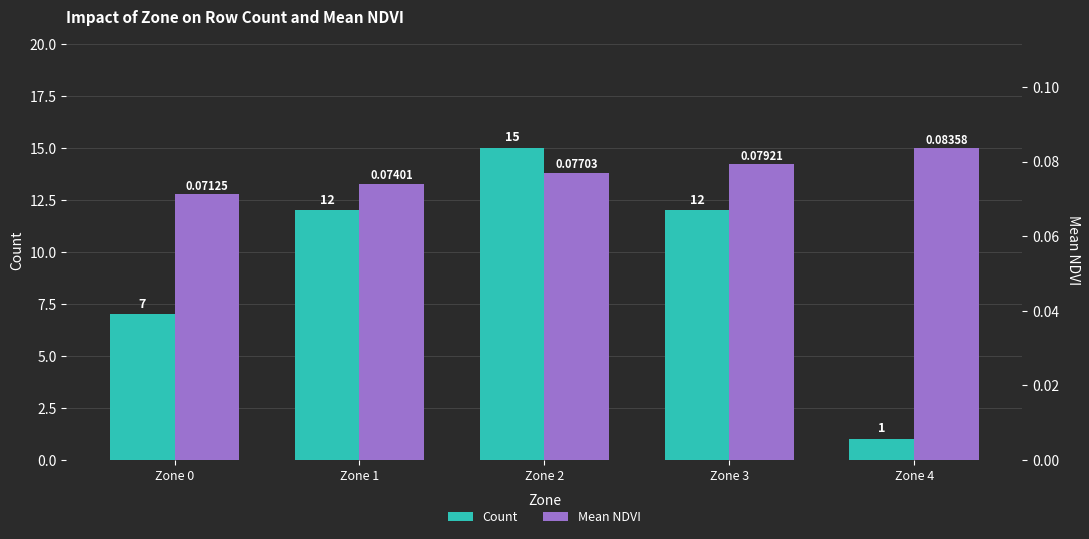

Rank the series at Zone 3 from lowest to highest value.

Mean NDVI, Count